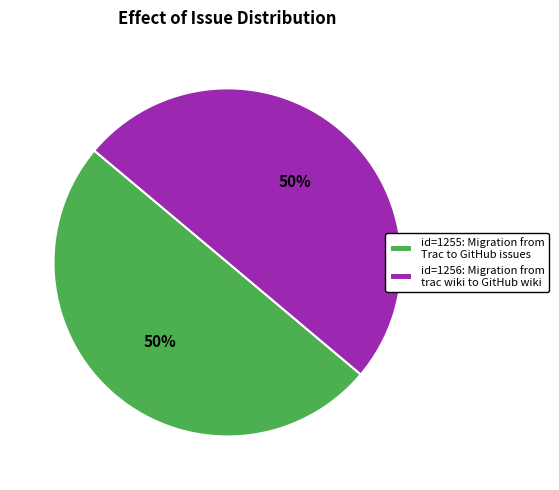

To the nearest percent, what is the average slice percentage?

50%